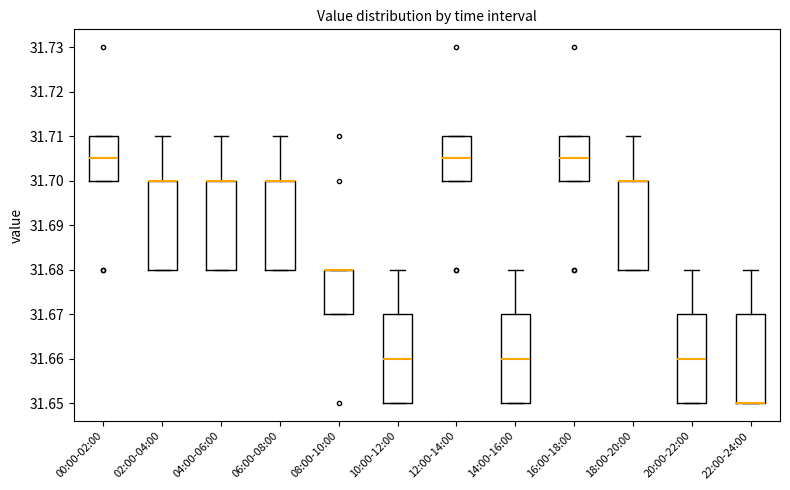

Reading left to right, transcribe this box plot: for each box, give where its median line is, the range the box spans, and where its two whiskers end, as read against the y-axis. The values are not printed on the chart, so give them approximately, as read against the axis.

00:00-02:00: median 31.705, box 31.700 to 31.710, whiskers 31.700 to 31.710
02:00-04:00: median 31.700 (drawn on the box's upper edge), box 31.680 to 31.700, whiskers 31.680 to 31.710
04:00-06:00: median 31.700 (drawn on the box's upper edge), box 31.680 to 31.700, whiskers 31.680 to 31.710
06:00-08:00: median 31.700 (drawn on the box's upper edge), box 31.680 to 31.700, whiskers 31.680 to 31.710
08:00-10:00: median 31.680 (drawn on the box's upper edge), box 31.670 to 31.680, whiskers 31.670 to 31.680
10:00-12:00: median 31.660, box 31.650 to 31.670, whiskers 31.650 to 31.680
12:00-14:00: median 31.705, box 31.700 to 31.710, whiskers 31.700 to 31.710
14:00-16:00: median 31.660, box 31.650 to 31.670, whiskers 31.650 to 31.680
16:00-18:00: median 31.705, box 31.700 to 31.710, whiskers 31.700 to 31.710
18:00-20:00: median 31.700 (drawn on the box's upper edge), box 31.680 to 31.700, whiskers 31.680 to 31.710
20:00-22:00: median 31.660, box 31.650 to 31.670, whiskers 31.650 to 31.680
22:00-24:00: median 31.650 (drawn on the box's lower edge), box 31.650 to 31.670, whiskers 31.650 to 31.680